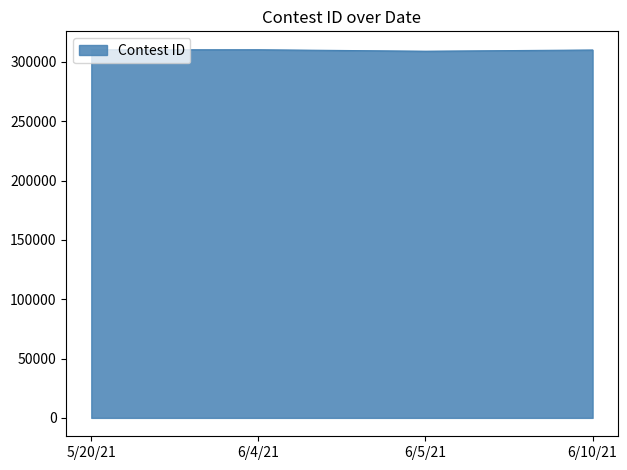

What is the maximum value shown in the chart?

310280